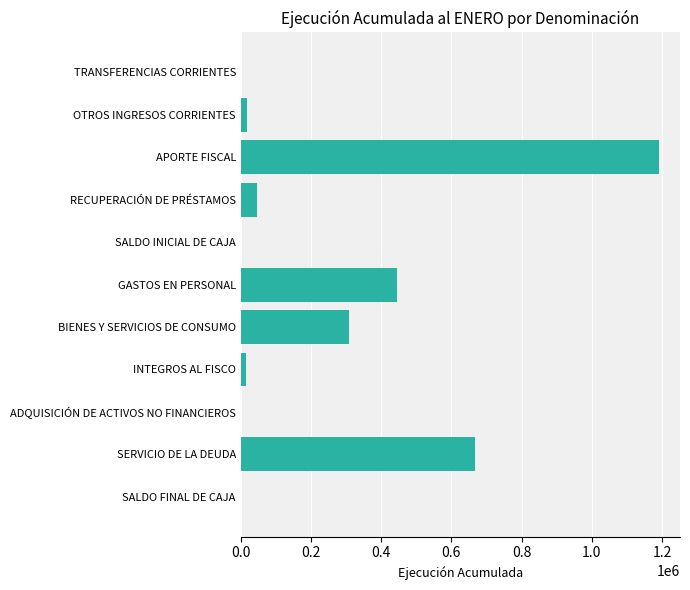

True or false: the data shows 414777 at BIENES Y SERVICIOS DE CONSUMO.

False